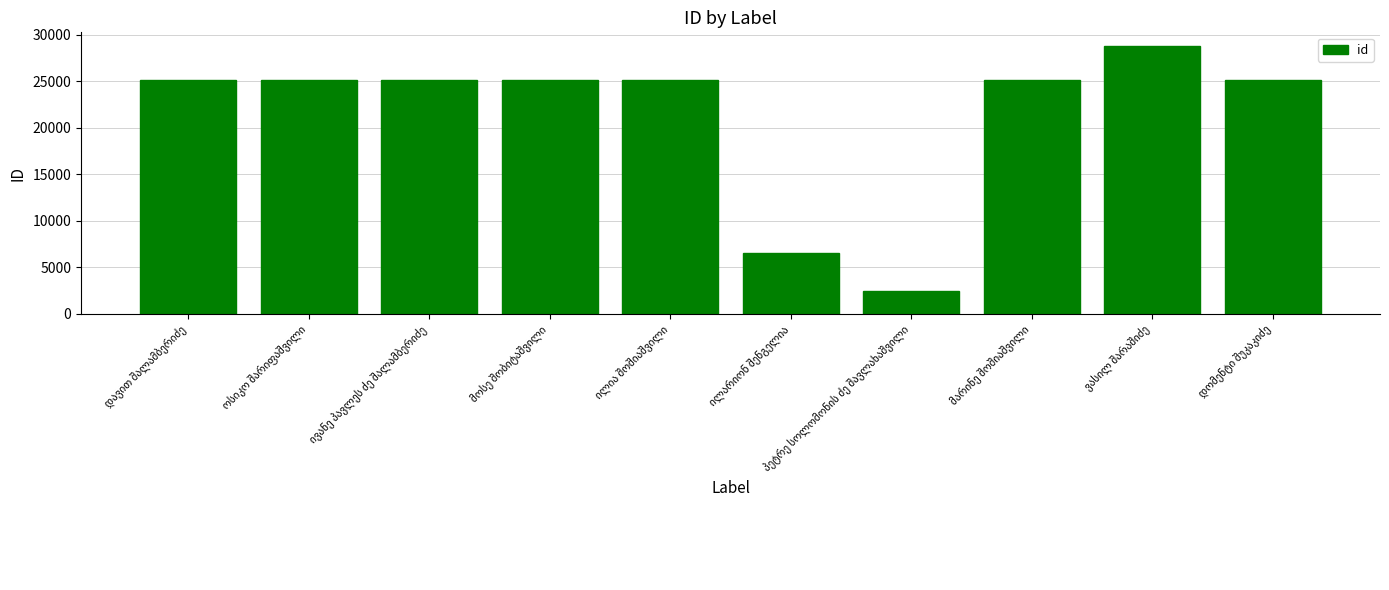

What is the value of the 8th bar from the left?

25071